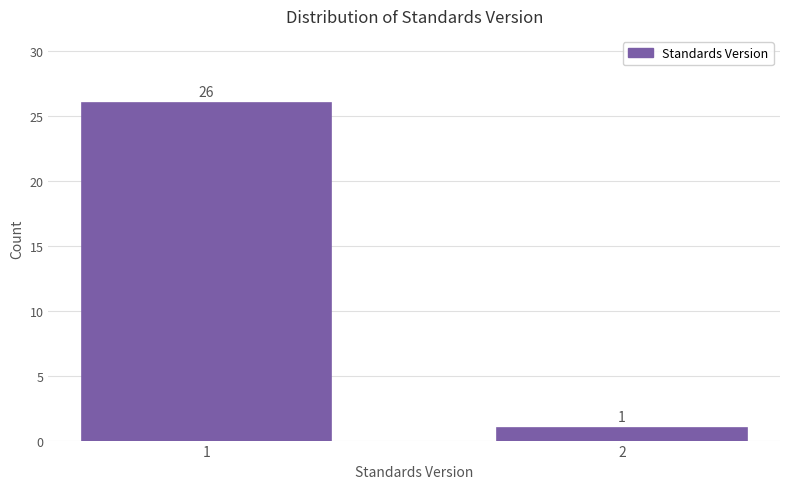

Reading right to left, extract all data points from this chart.

2=1	1=26